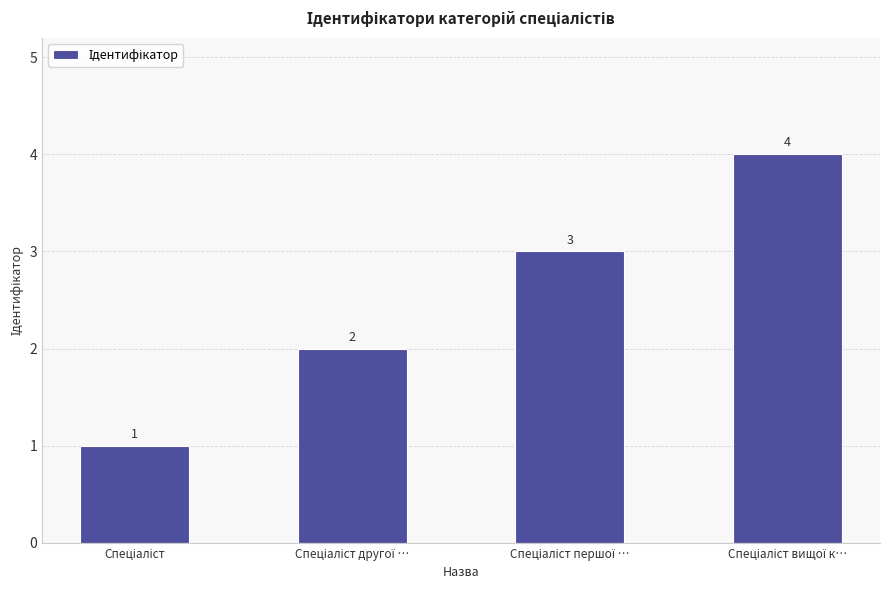

How many values are between 2 and 4?

3